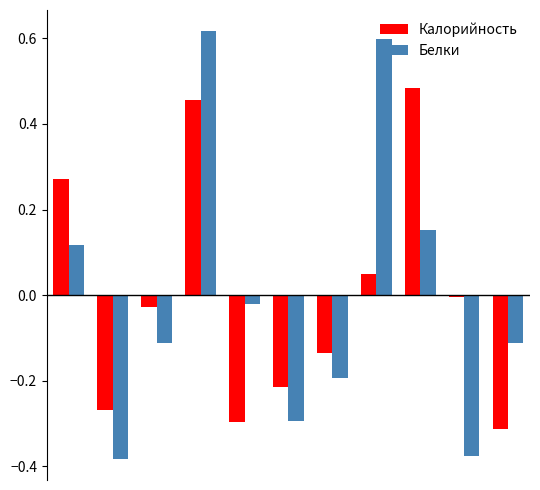

List the series in order of their peak value, lowest first.

Калорийность, Белки